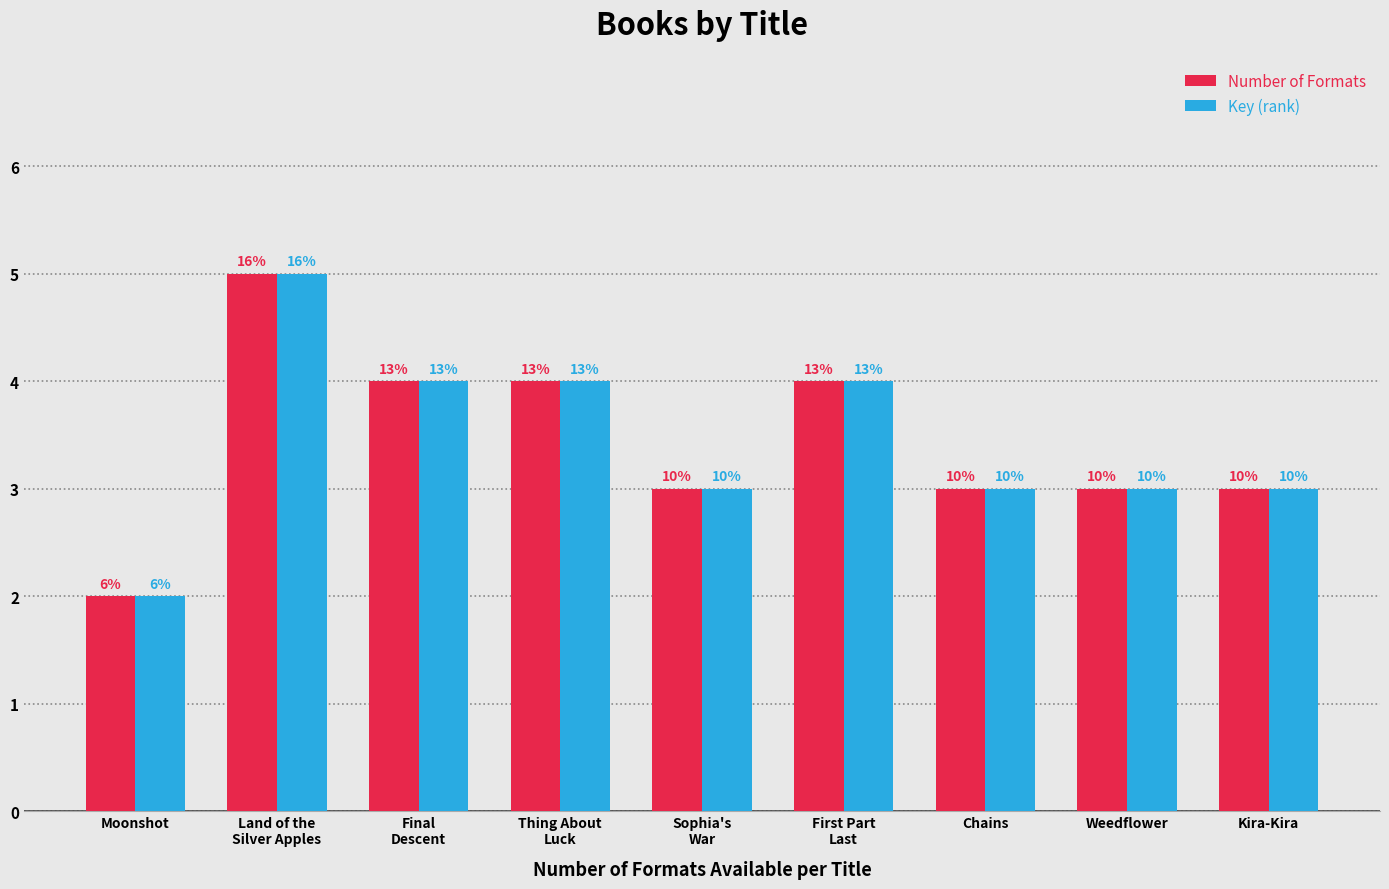

Reading left to right, what are all the values shown in this chart?

Number of Formats: 2	5	4	4	3	4	3	3	3
Key (rank): 2	5	4	4	3	4	3	3	3